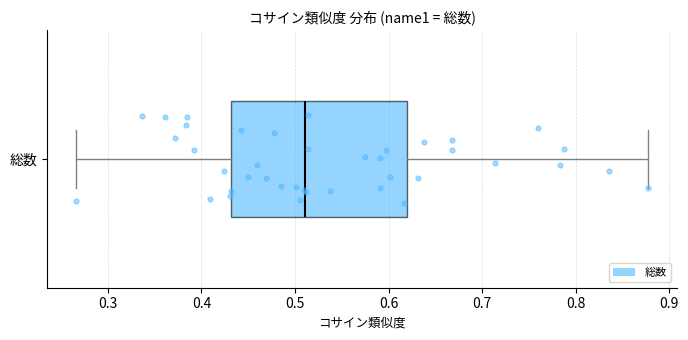

Read this box plot against the x-axis: the position of the median line, the range covered by the box, and the ends of both whiskers. The values are not printed on the chart, so give them approximately, as read against the axis.

median 0.51, box 0.43 to 0.62, whiskers 0.27 to 0.88